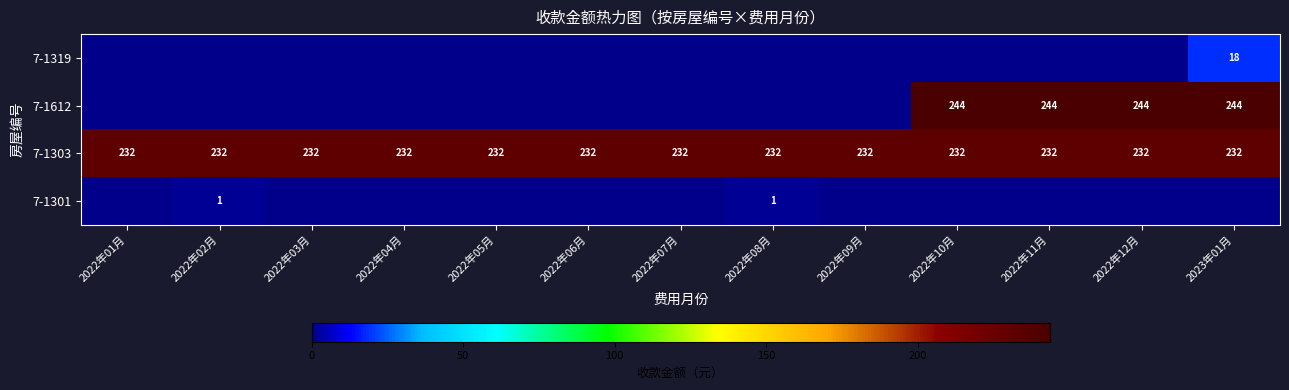

What is the approximate value of 7-1303 at 2022年03月?

232